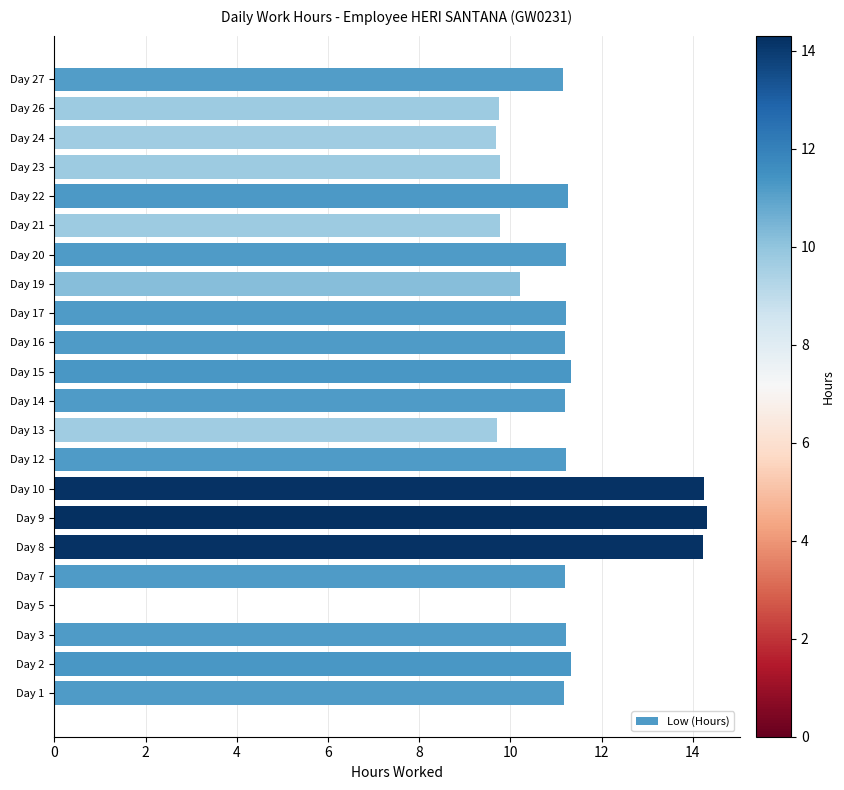

True or false: the data shows 13.5 at Day 19.

False